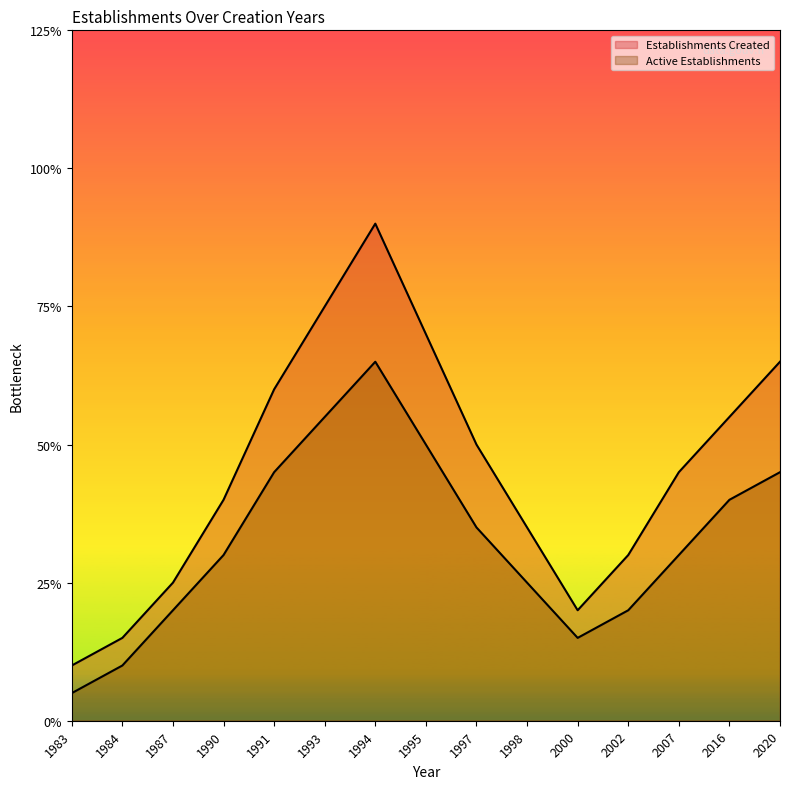

Reading left to right, extract all data points from this chart.

Establishments Created: 2	3	5	8	12	15	18	14	10	7	4	6	9	11	13
Active Establishments: 1	2	4	6	9	11	13	10	7	5	3	4	6	8	9